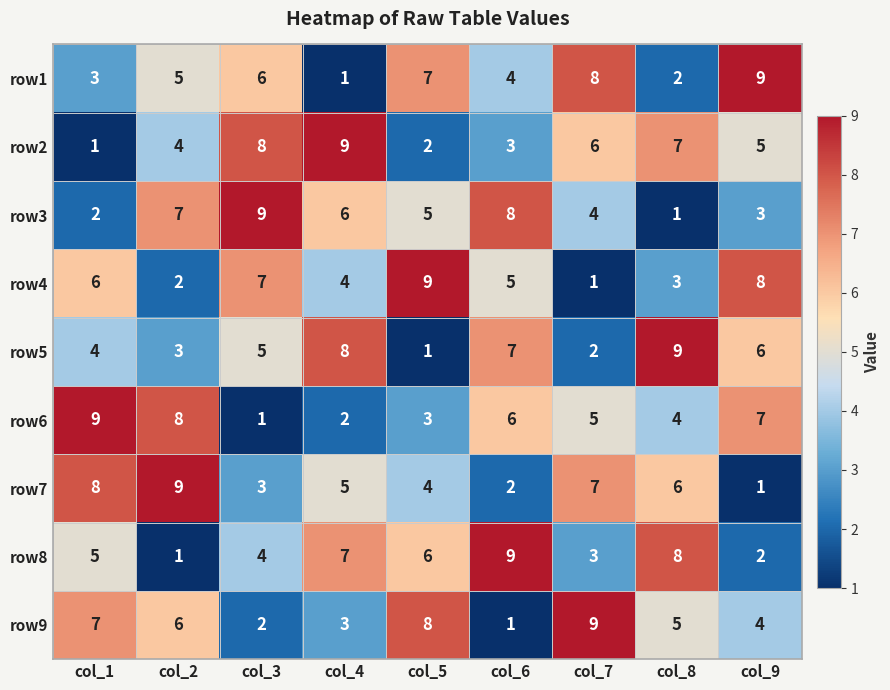

At col_5, list the series in order from largest to smallest.

row4, row9, row1, row8, row3, row7, row6, row2, row5